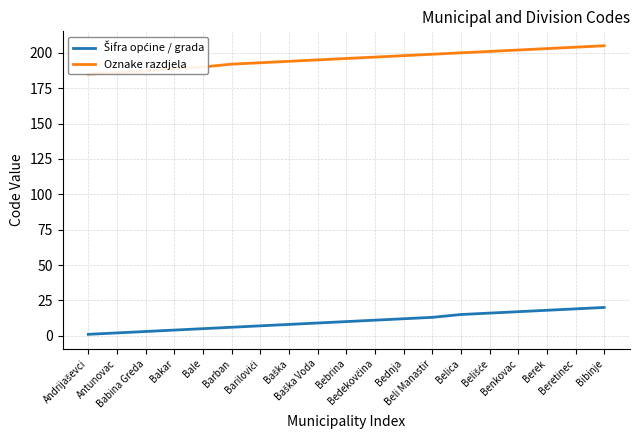

What is the lowest value of the Oznake razdjela series?

185